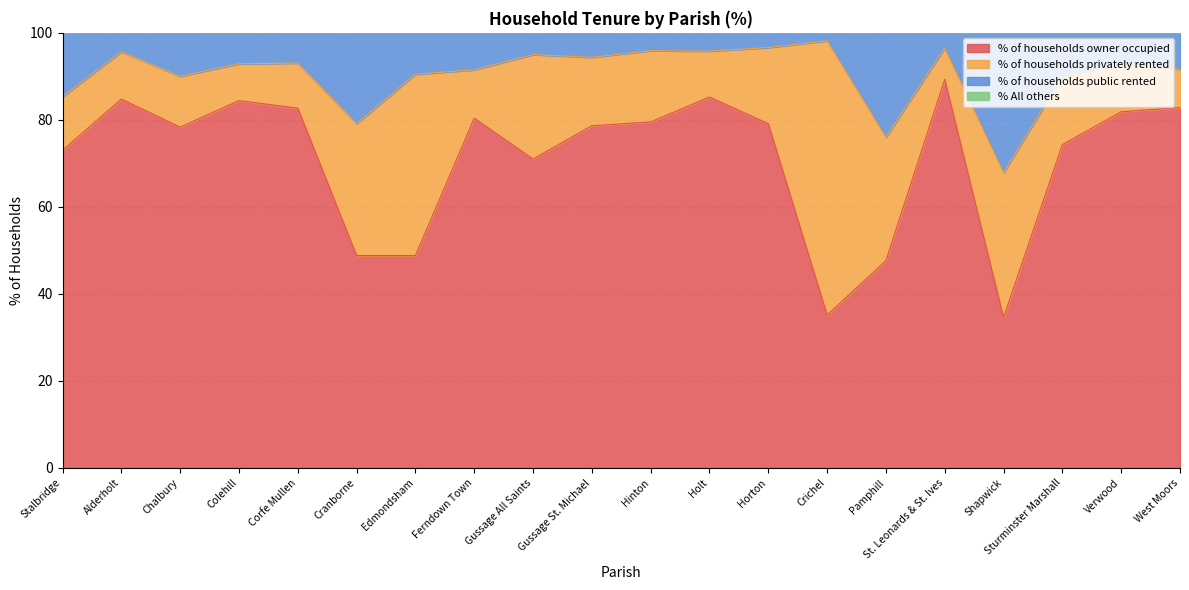

What is the highest value of the % of households owner occupied series?

89.3